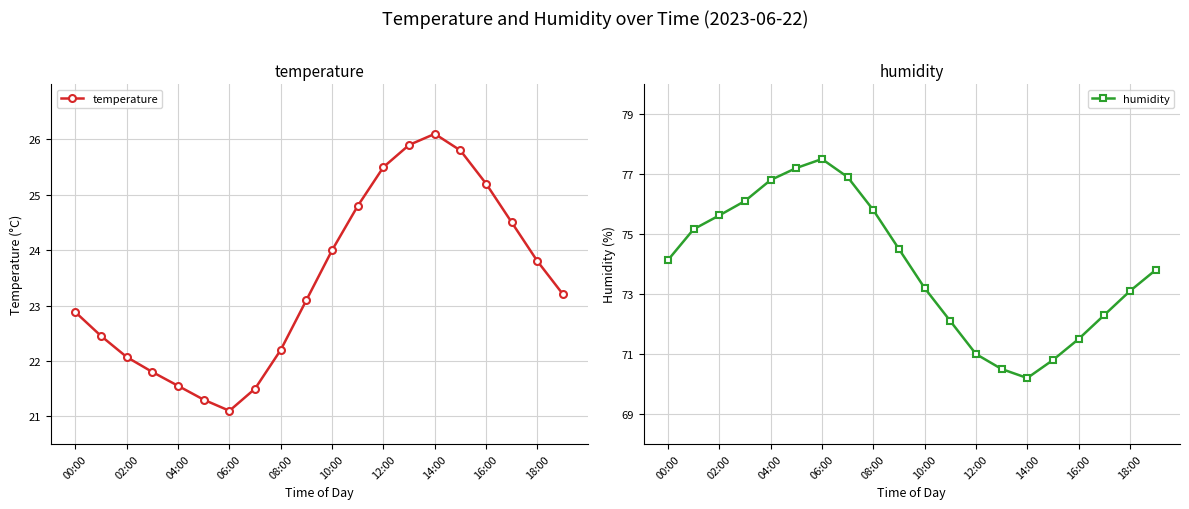

What is the value of the humidity point at the 12th from the left?

72.1